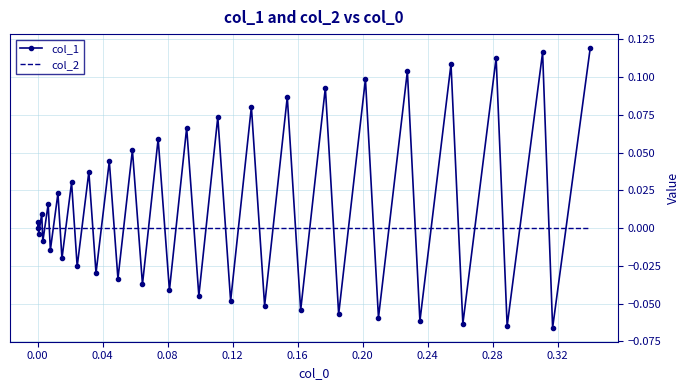

List the series in order of their peak value, highest first.

col_1, col_2